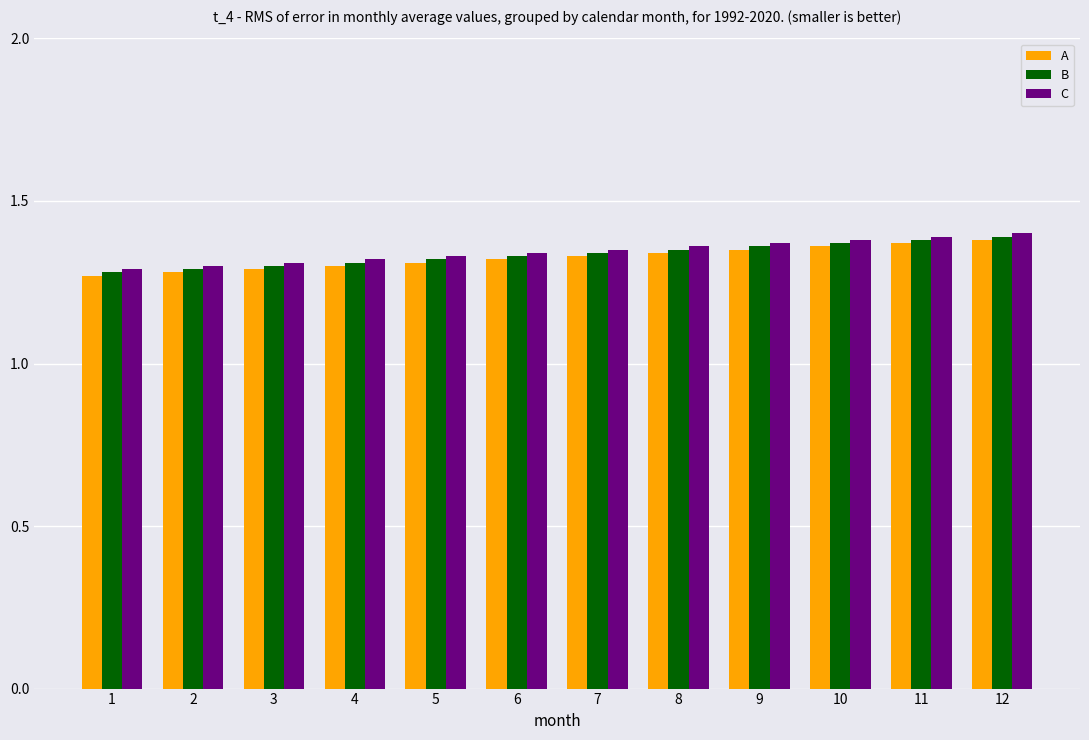

Reading right to left, list all the values displayed in this chart.

A: 138	137	136	135	134	133	132	131	130	129	128	127
B: 139	138	137	136	135	134	133	132	131	130	129	128
C: 140	139	138	137	136	135	134	133	132	131	130	129